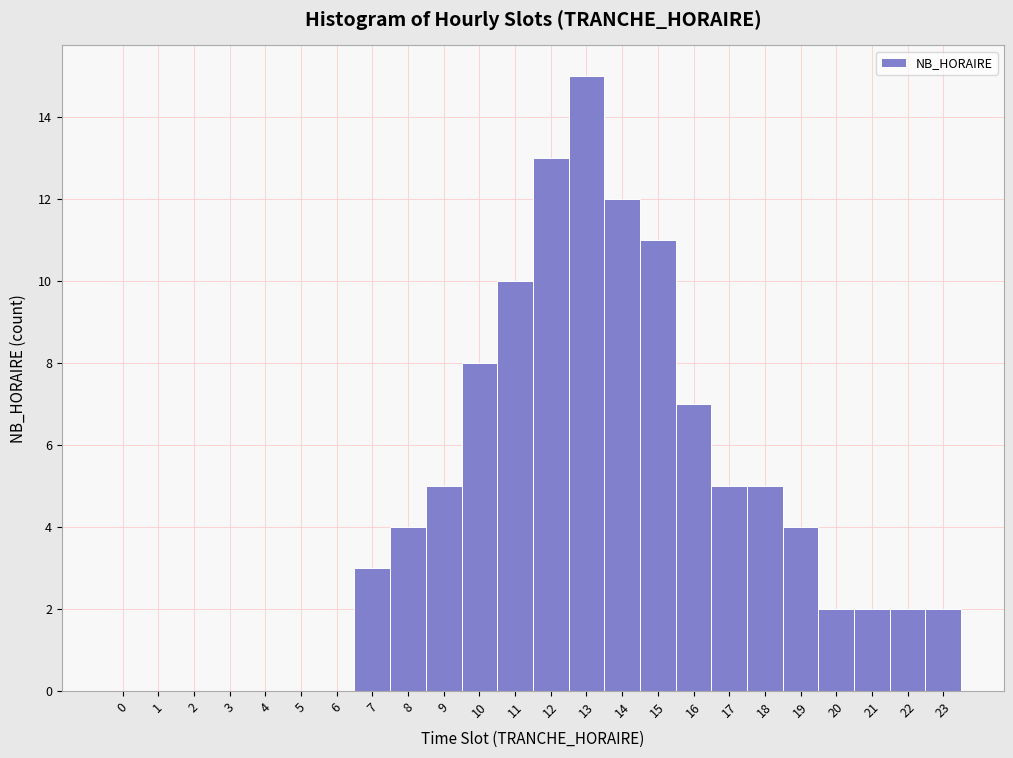

How tall is the bar that spans 15.5 to 16.5 on the x-axis? The values are not printed on the chart, so give them approximately, as read against the axis.

7